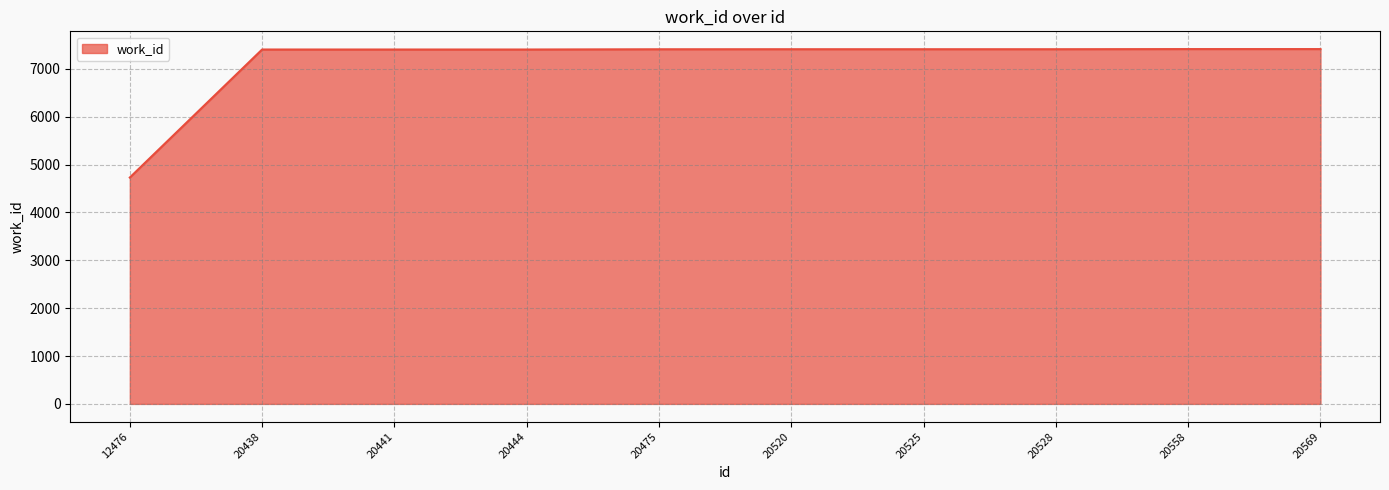

What is the sum of all values?

71387